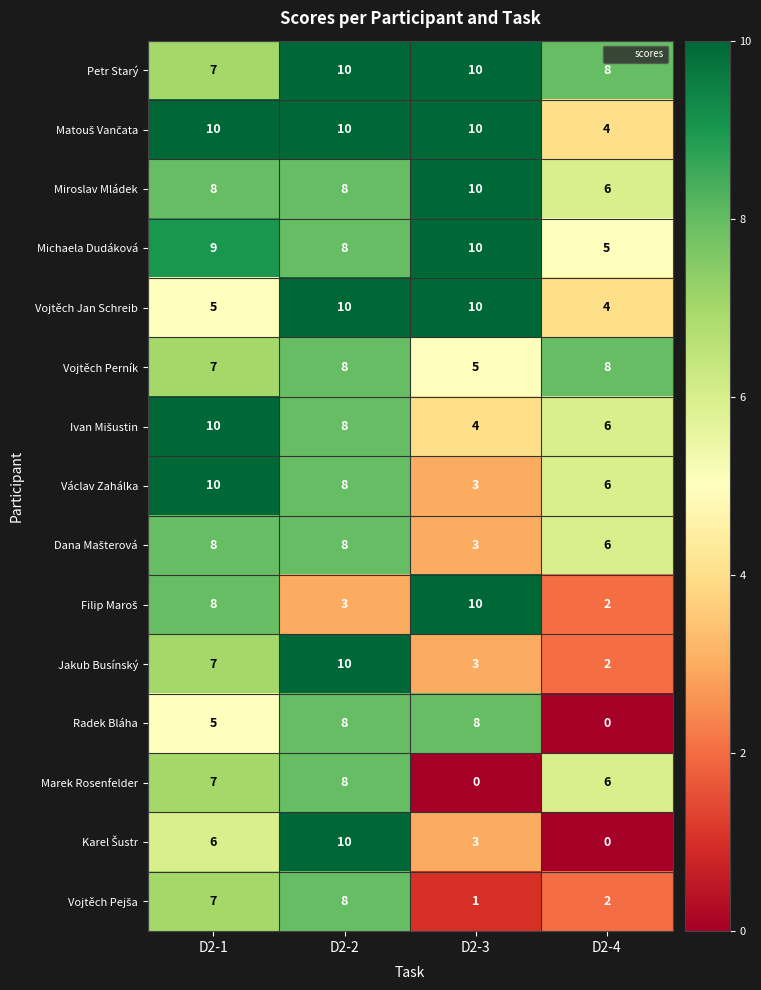

What is the highest value of the Vojtěch Jan Schreib series?

10